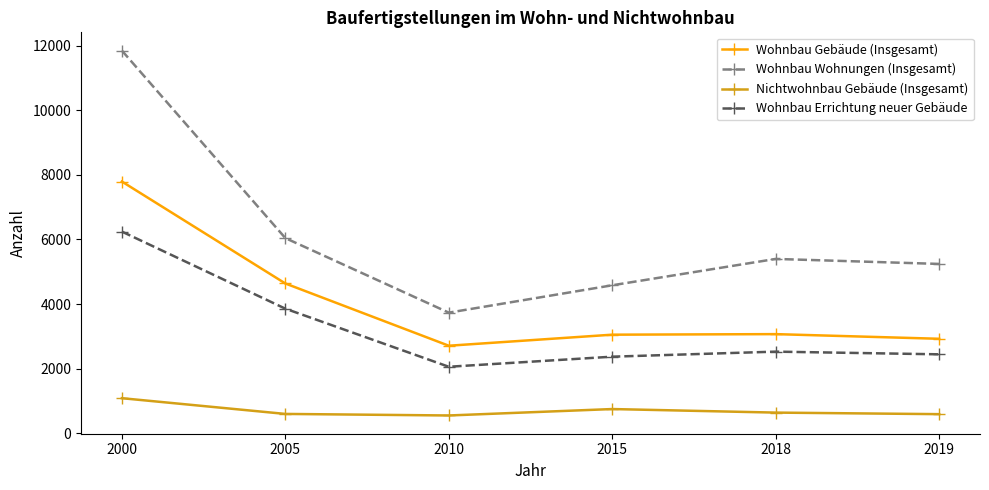

What is the maximum value shown in the chart?

11847